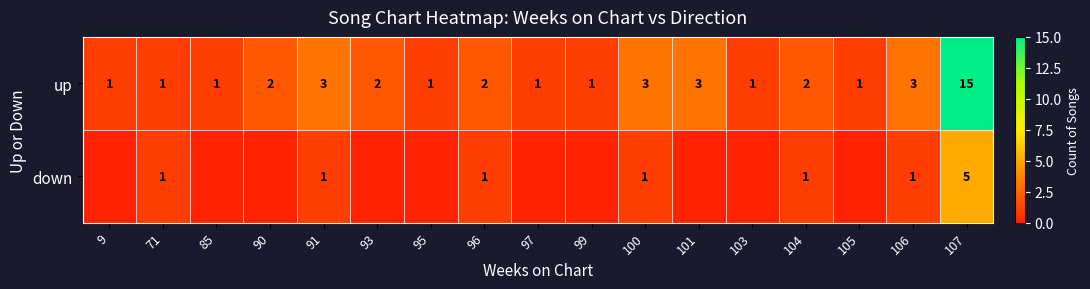

What is the difference between the maximum and second lowest values in the up series?

14